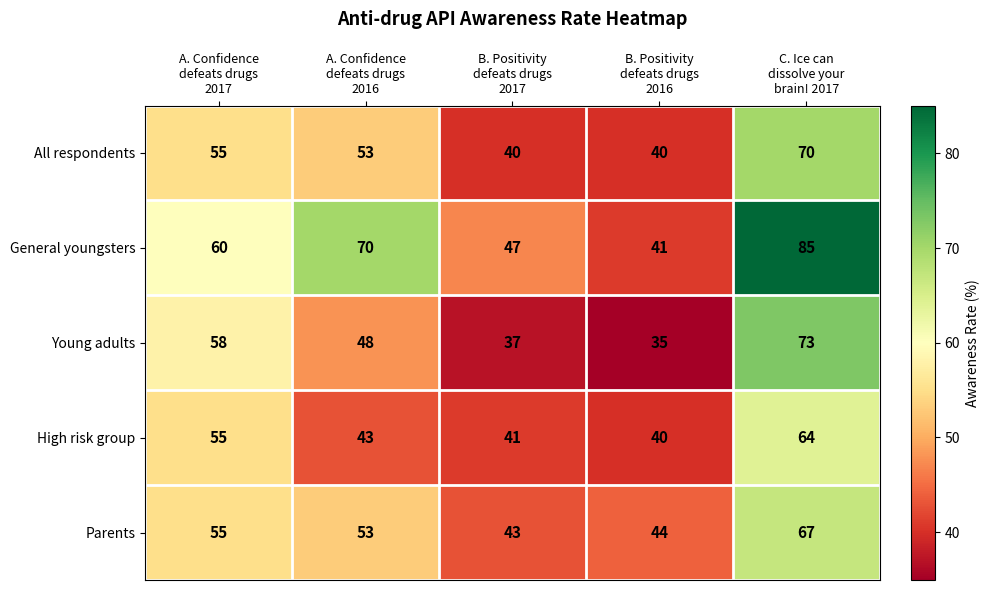

Which series has the largest total across all categories?

General youngsters